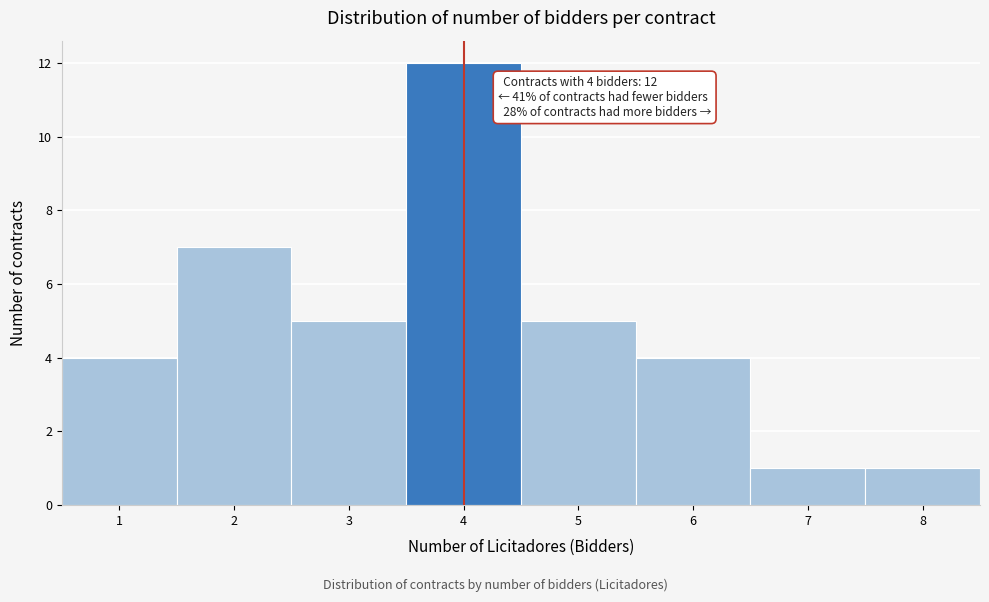

Which range on the x-axis has the tallest bar?

3.5 to 4.5